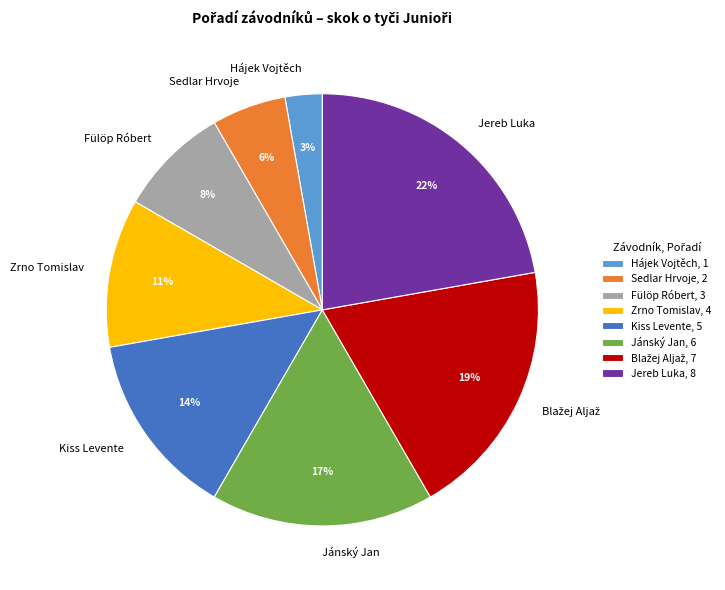

Does Kiss Levente account for over 50% of the chart?

No